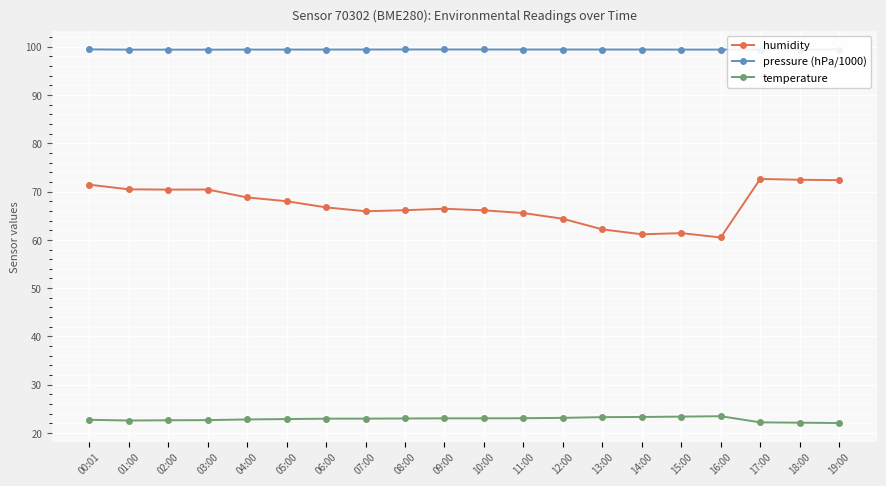

True or false: humidity and temperature cross at least once.

False